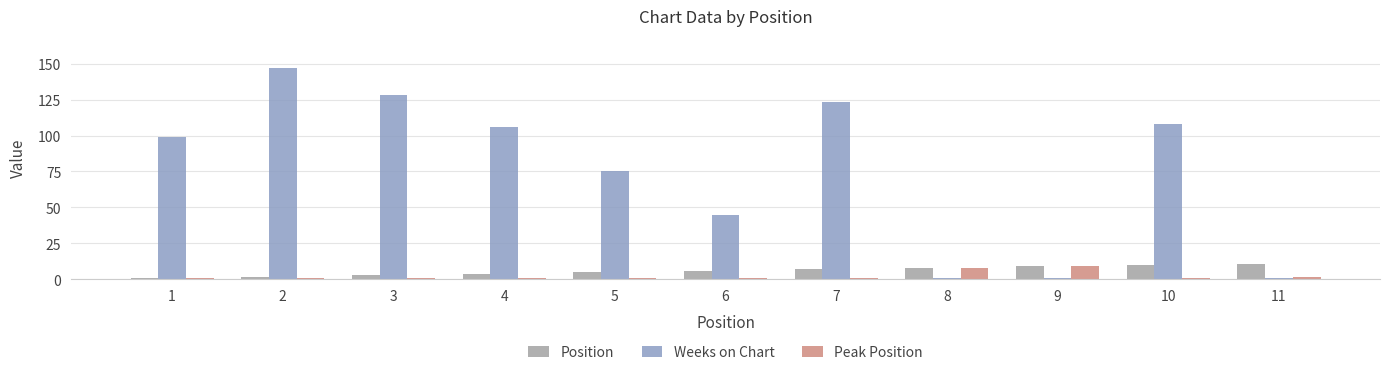

What are all the series names shown in the legend?

Position, Weeks on Chart, Peak Position